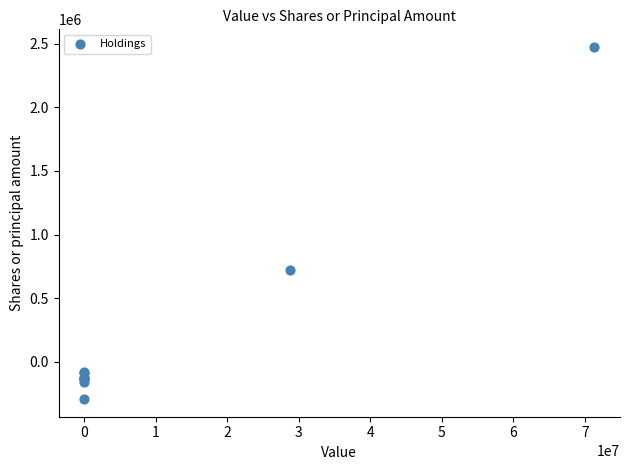

What Y value in the scatter plot is closest to 1090631?

724404